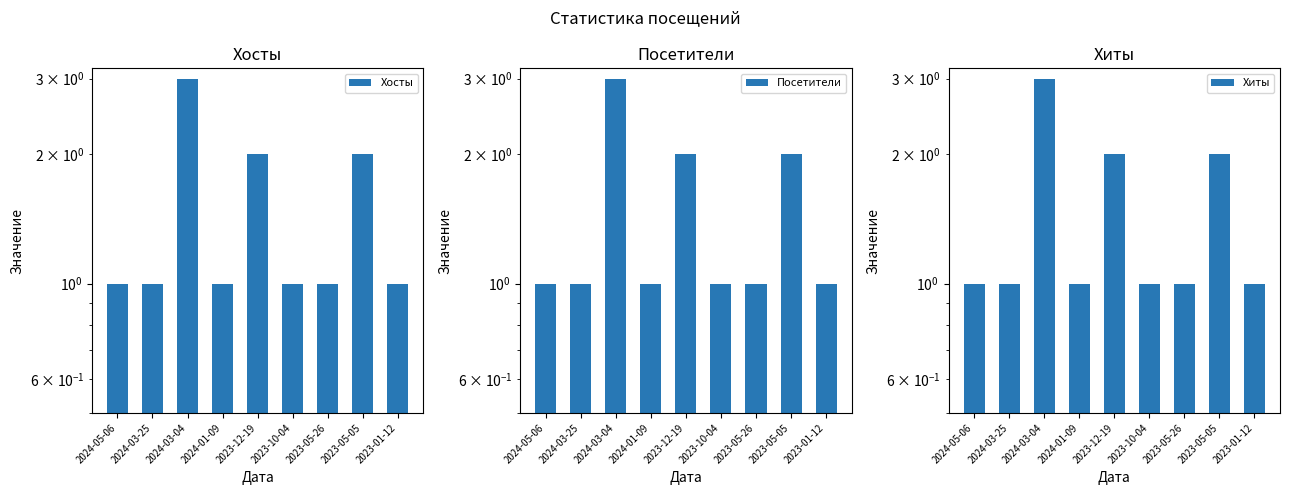

At which category does the chart reach its peak across all series?

2024-03-04